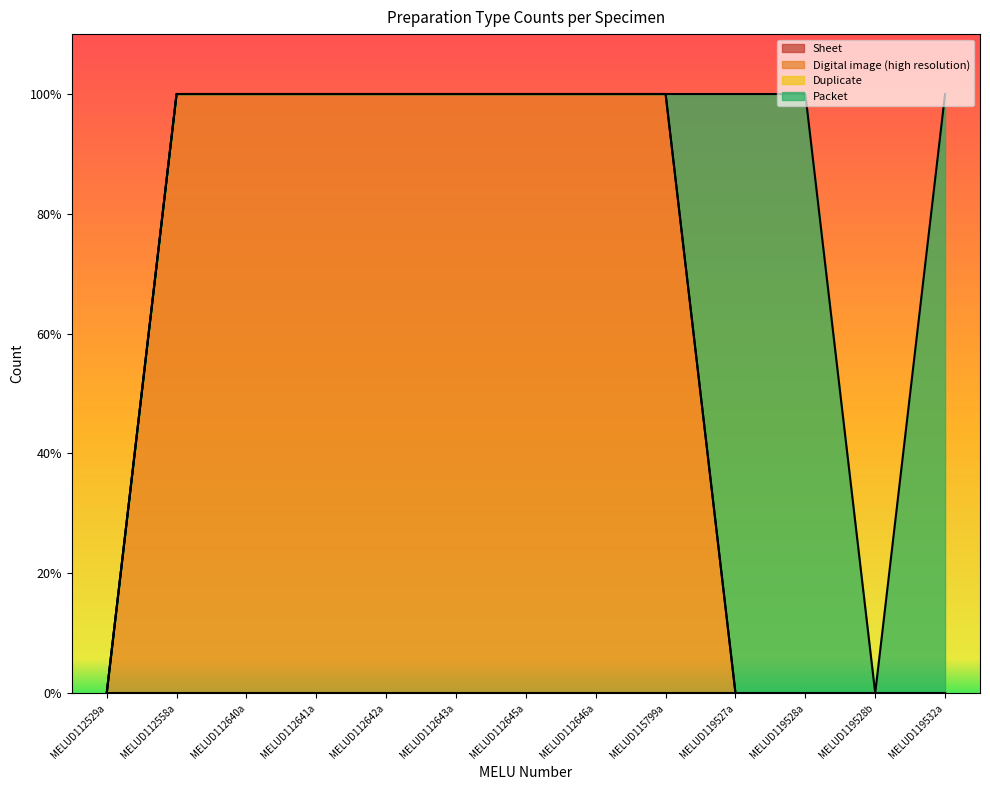

At which label is Digital image (high resolution) closest to 0?

MELUD112529a